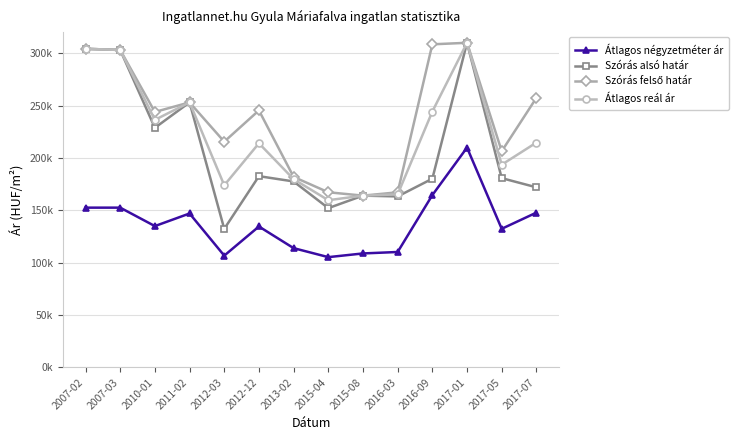

Does the chart have visible grid lines?

Yes